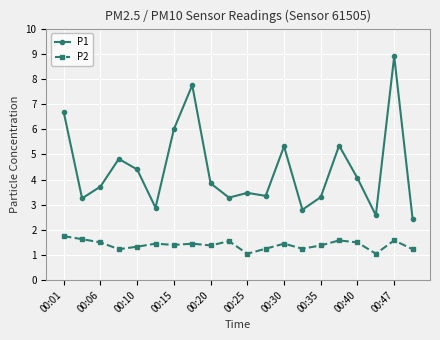

List the series in order of their peak value, highest first.

P1, P2